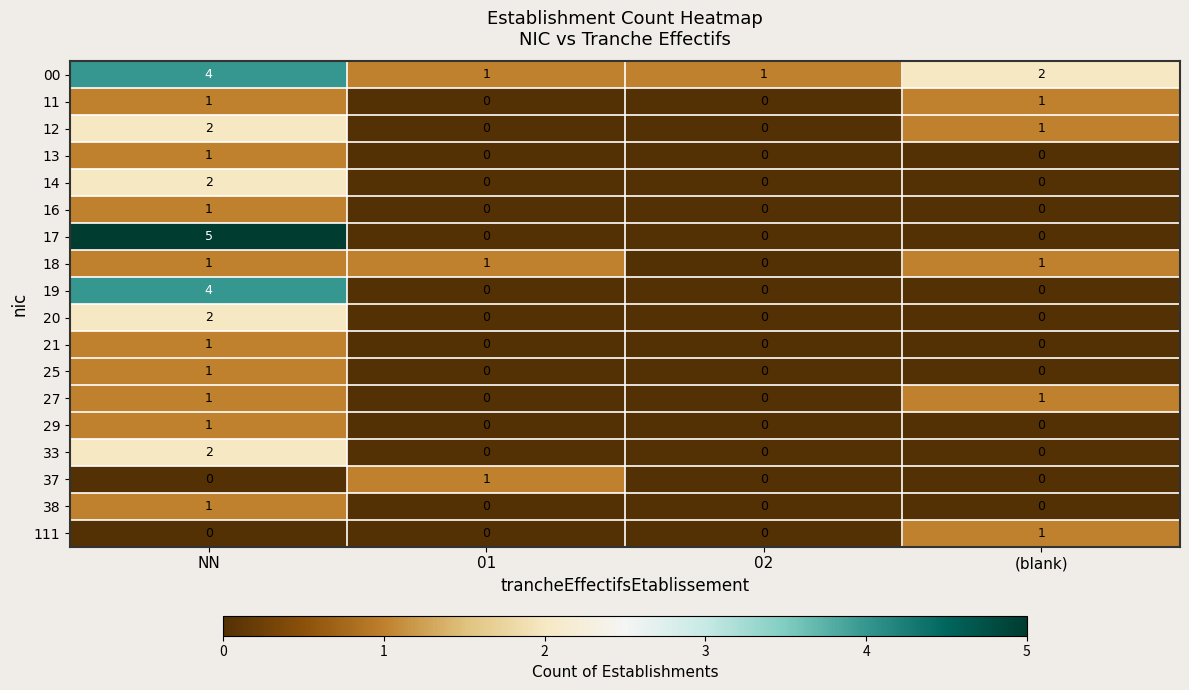

How many data points does each series have?

4